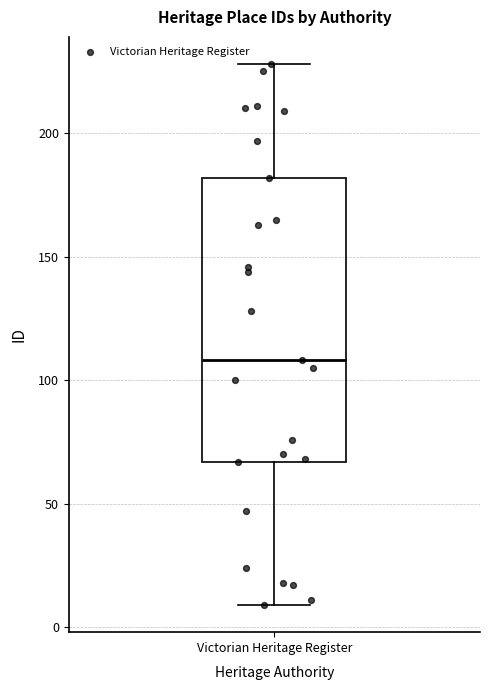

Where does the median line of the box for Victorian Heritage Register sit on the y-axis? The values are not printed on the chart, so give them approximately, as read against the axis.

110